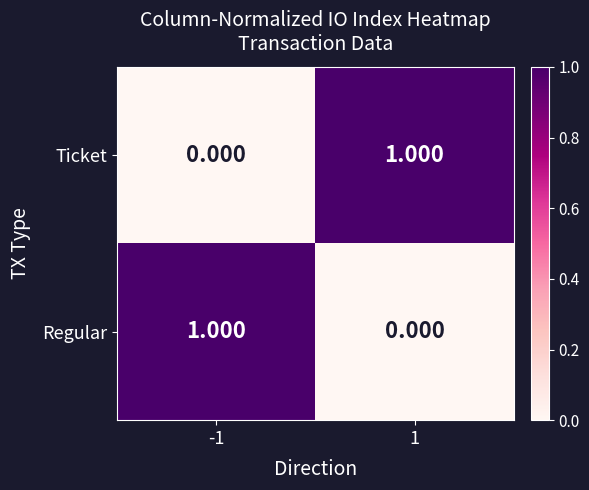

At -1, list the series in order from largest to smallest.

Regular, Ticket